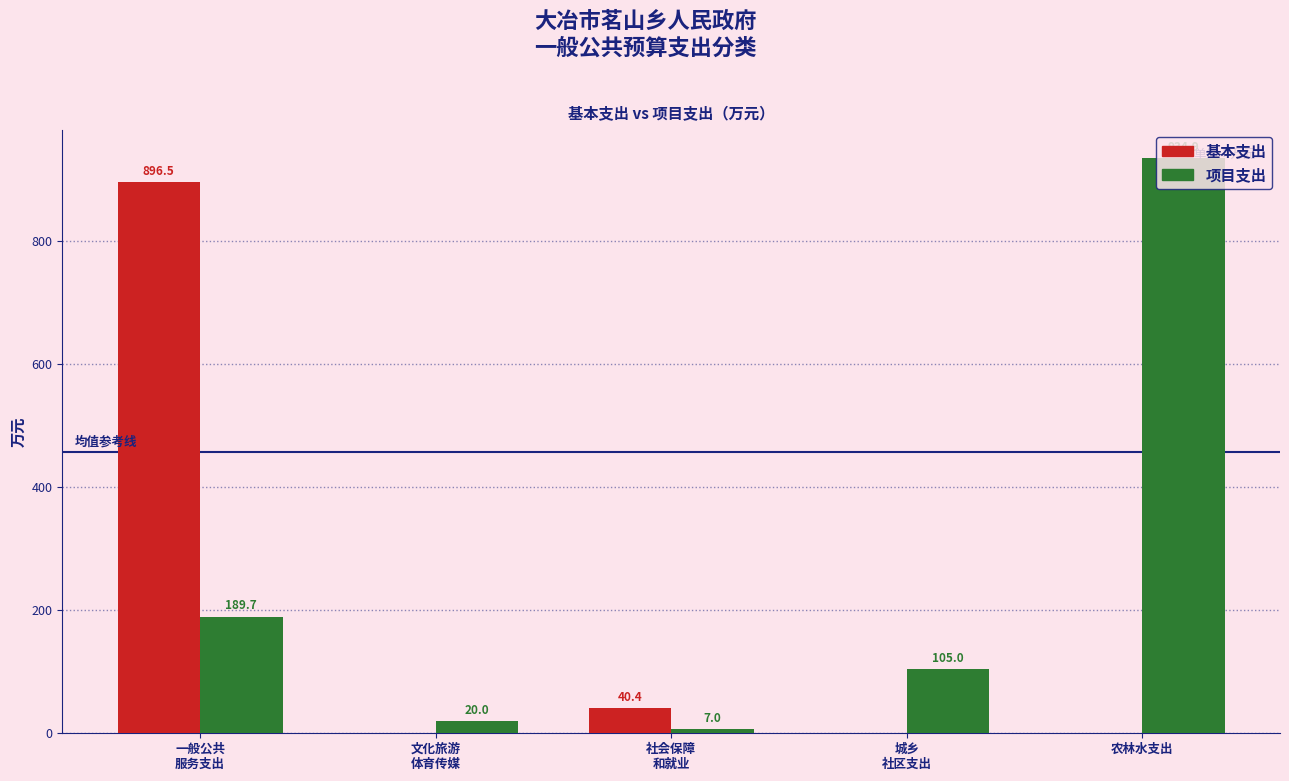

What is the sum of all 基本支出 values?

936.9